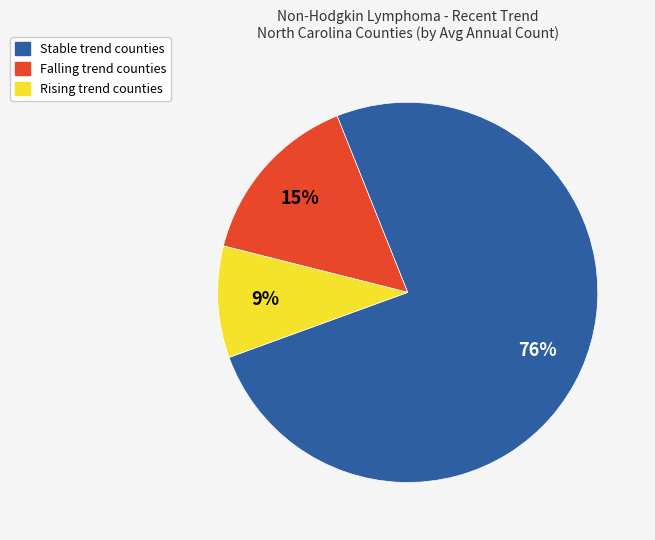

To the nearest percent, what is the average slice percentage?

33%